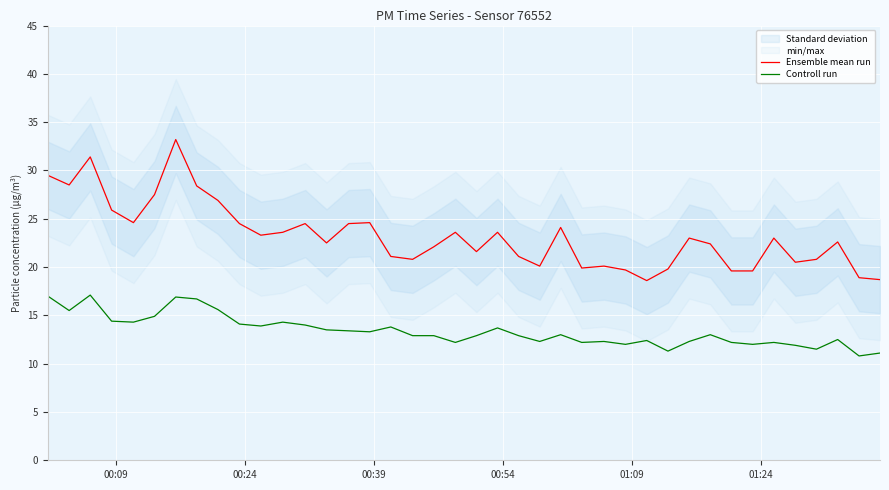

True or false: Controll run and Ensemble mean run cross at least once.

False